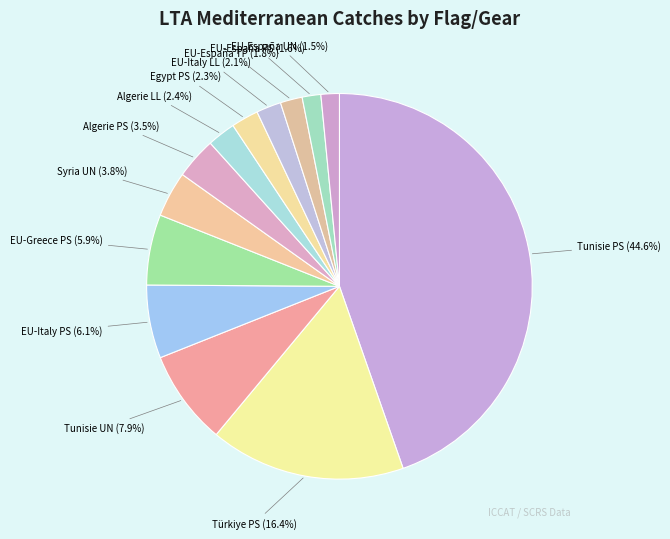

What is the largest slice in the pie chart?

Tunisie PS